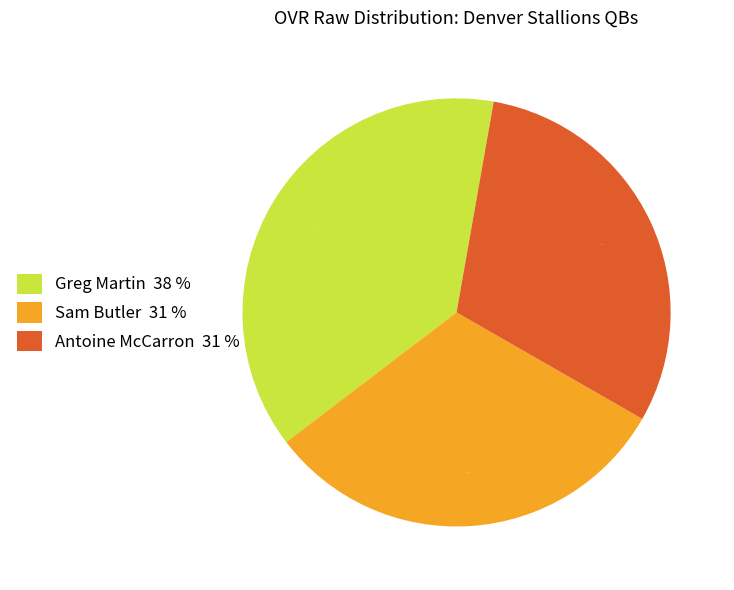

To the nearest percent, what percentage of the pie is Antoine McCarron?

31%